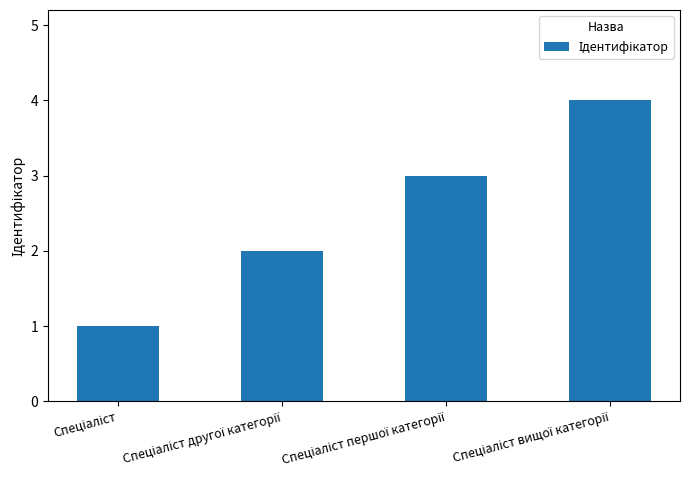

What is the difference between the maximum and second lowest values?

2